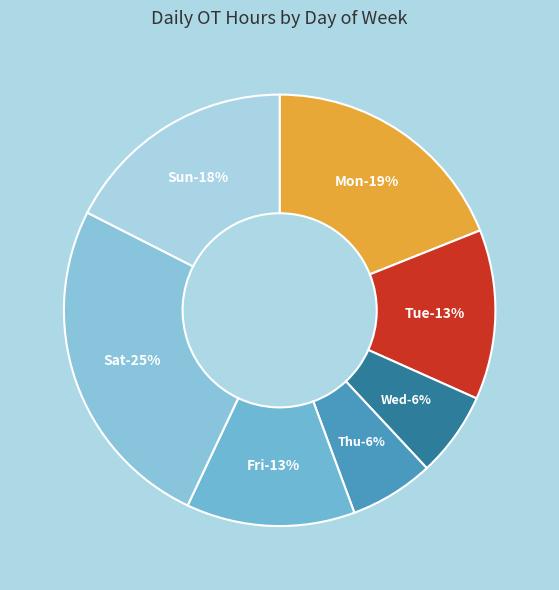

Which category has the biggest portion of the pie?

Sat